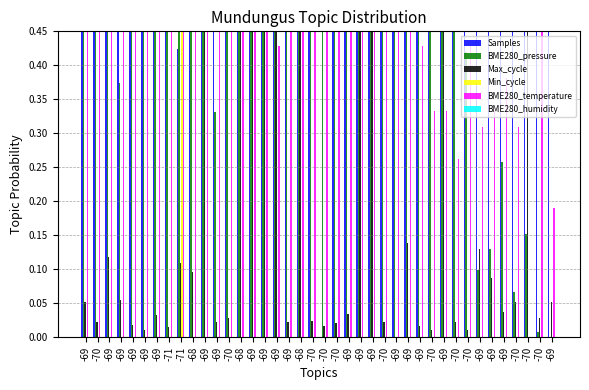

Which series changed the most between -71 and -69?

Min_cycle